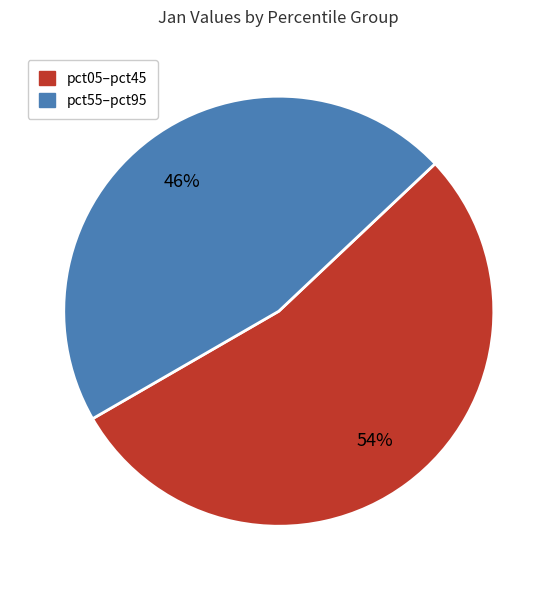

Does any single category account for the majority?

Yes